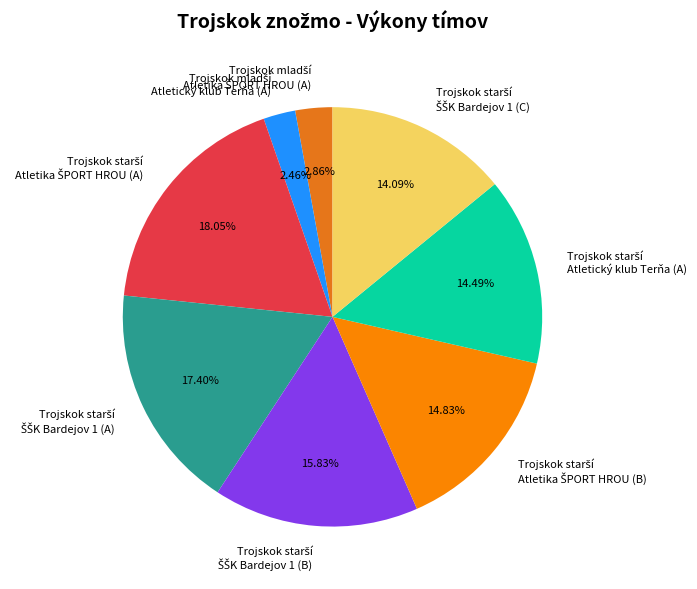

How many segments does this pie chart have?

8